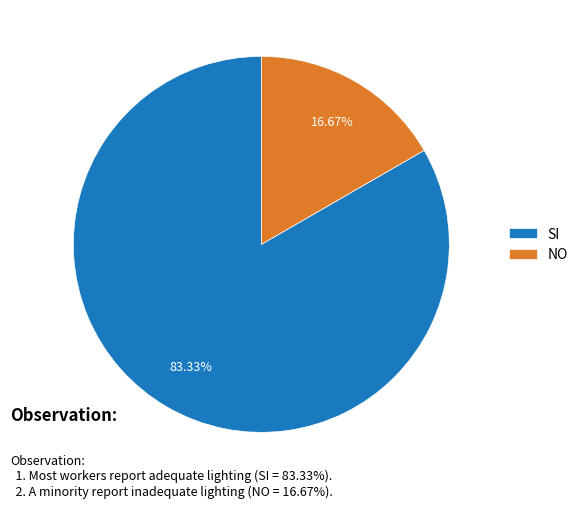

True or false: NO accounts for 3% of the total.

False